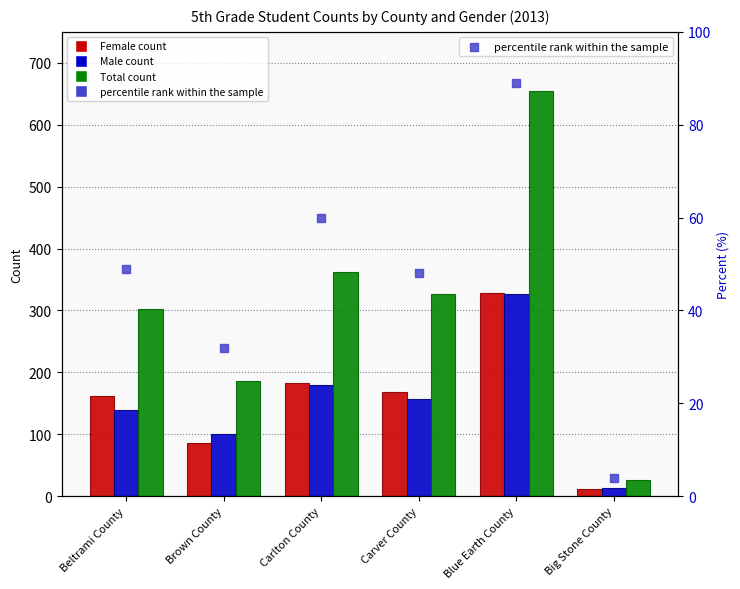

What are all the series names shown in the legend?

Female, Male, Total, percentile rank within the sample